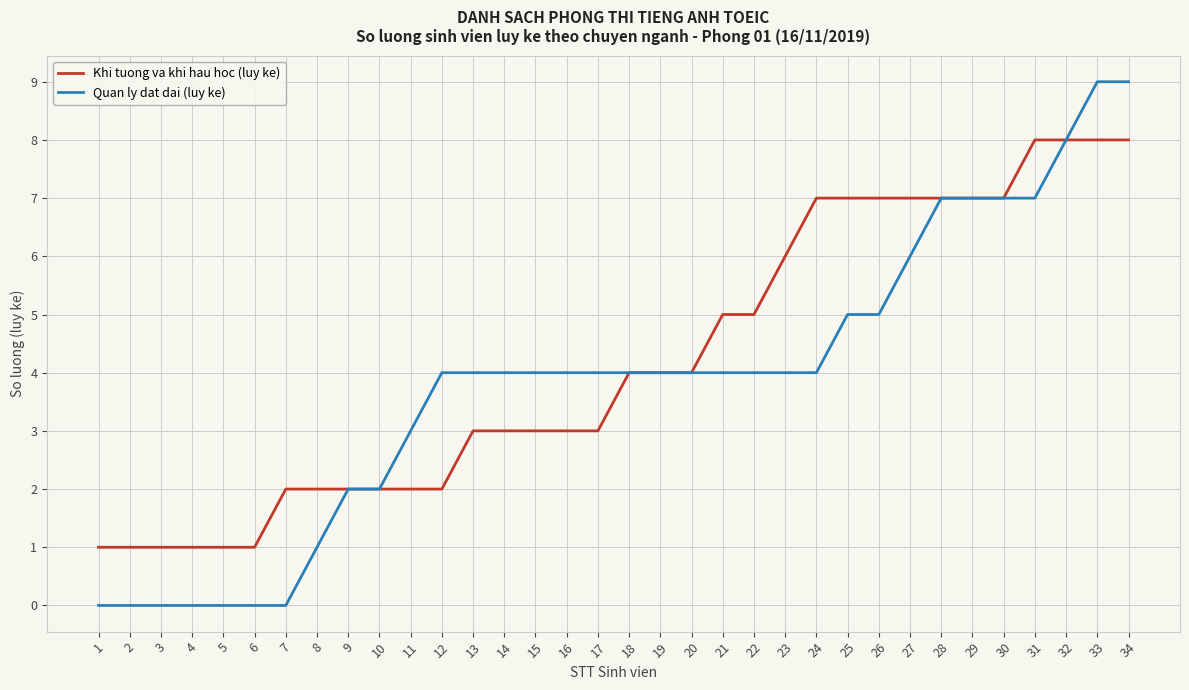

What is the maximum value shown in the chart?

9